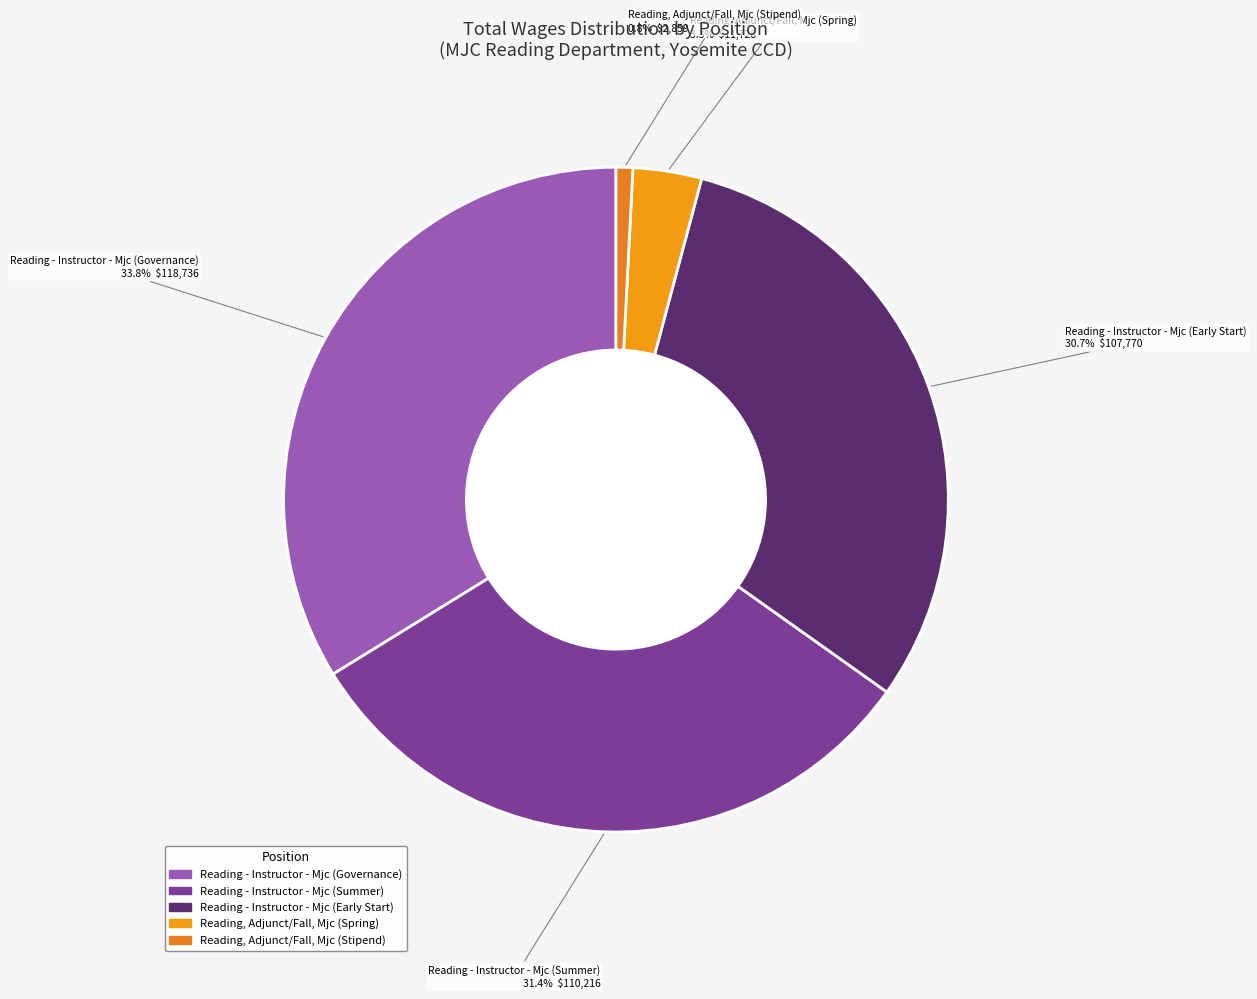

The Reading, Adjunct/Fall, Mjc (Spring) slice represents 3% of the pie. True or false?

True